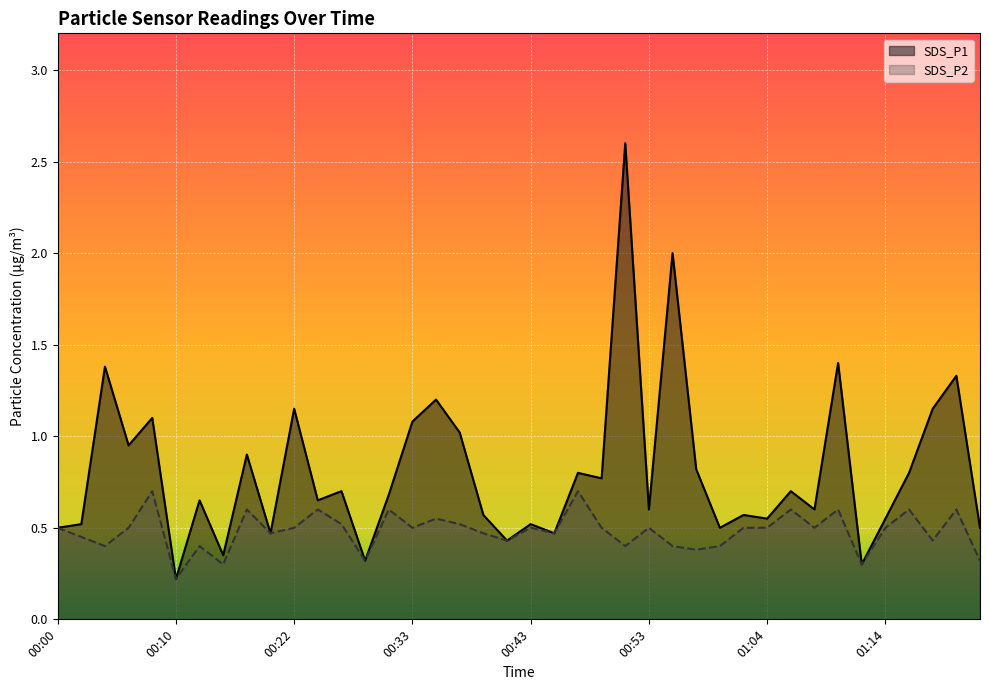

Which series changed the most between 00:43 and 01:12?

SDS_P1